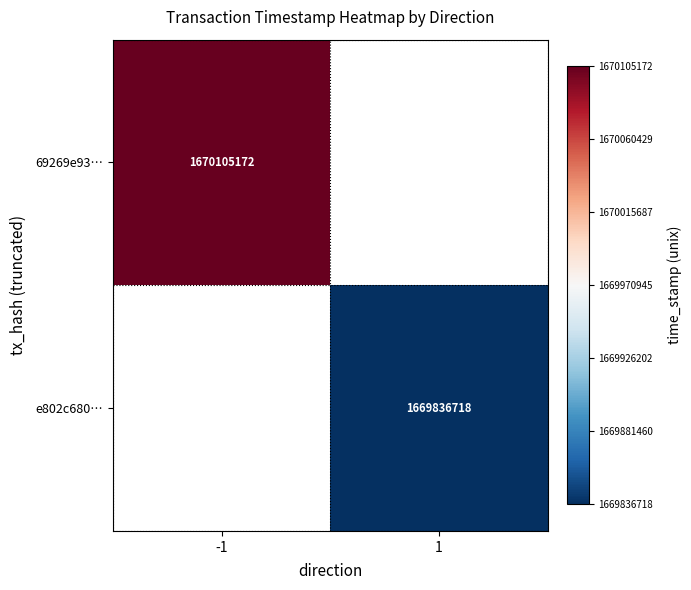

The value of e802c680… at 1 is 2873345949. True or false?

False